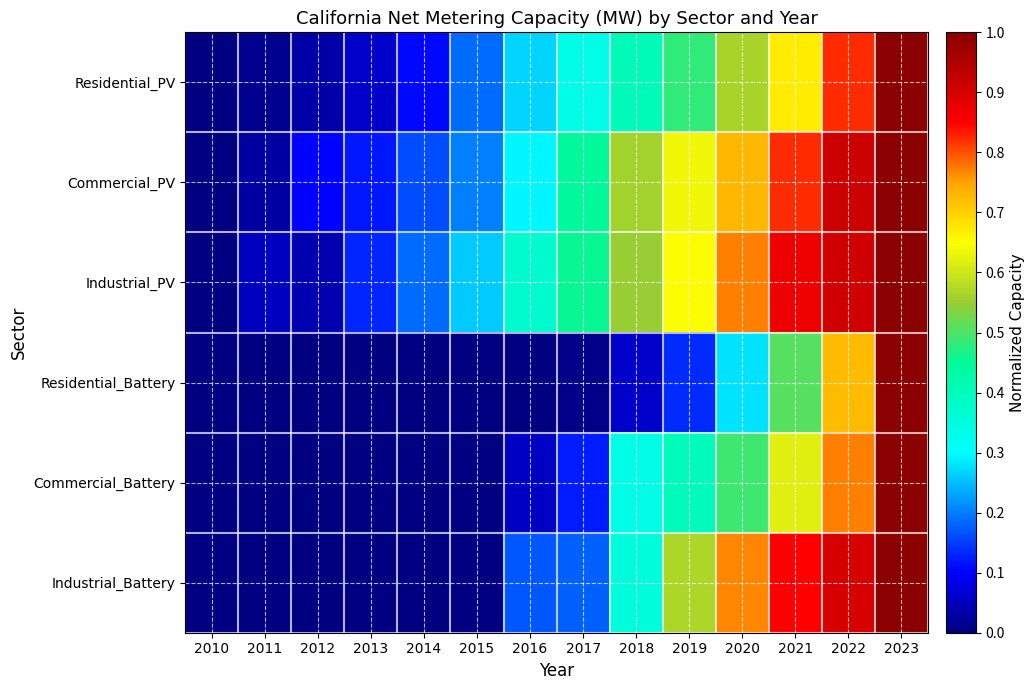

What is the total value across all series at 2014?

0.5